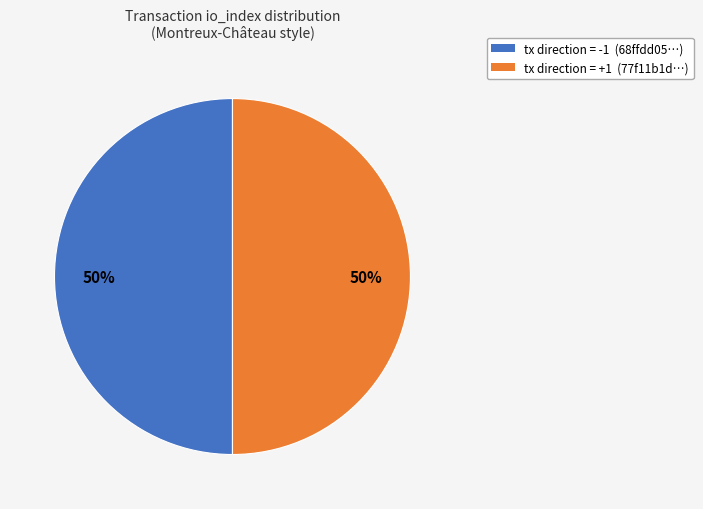

To the nearest percent, what is the average slice percentage?

50%